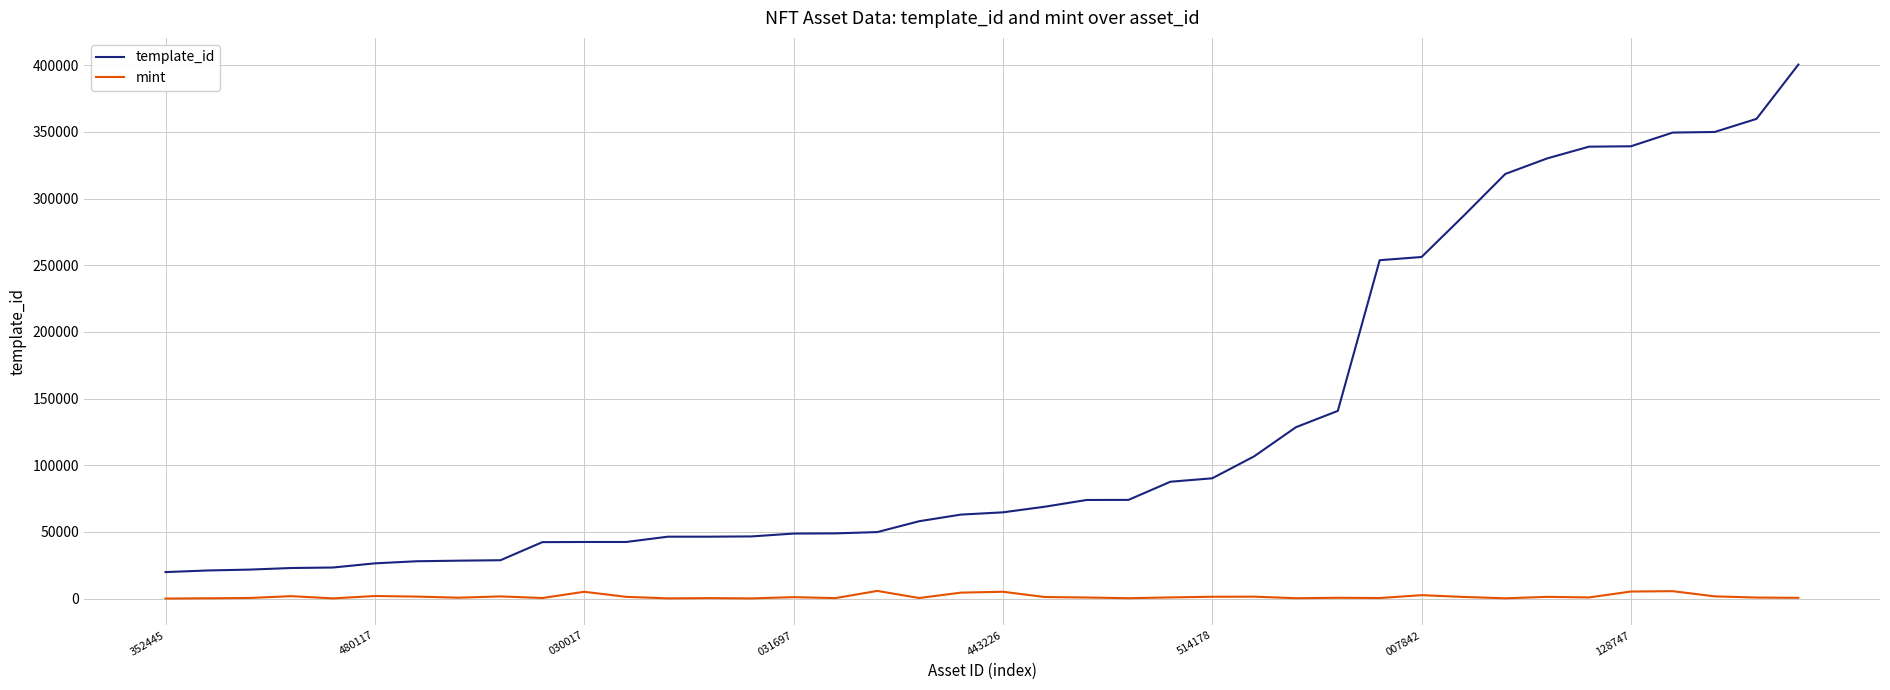

What is the difference between the maximum and minimum values in the template_id series?

380669